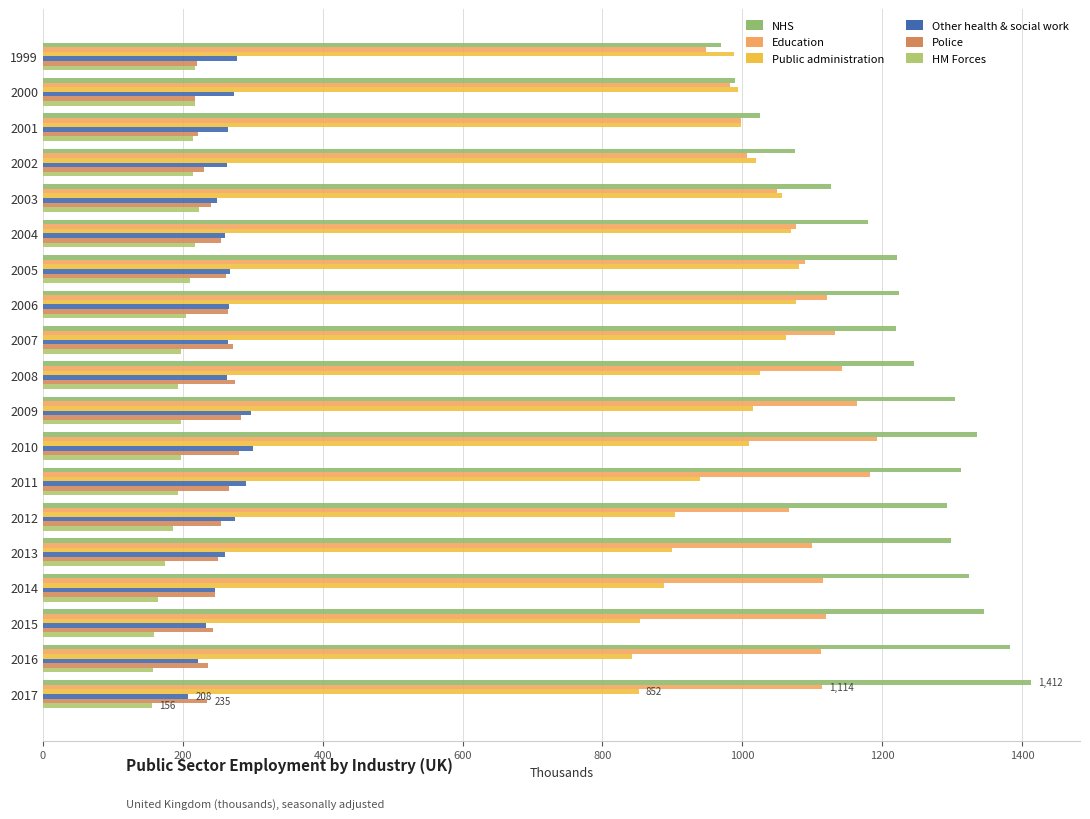

What is the lowest value of the Public administration series?

842